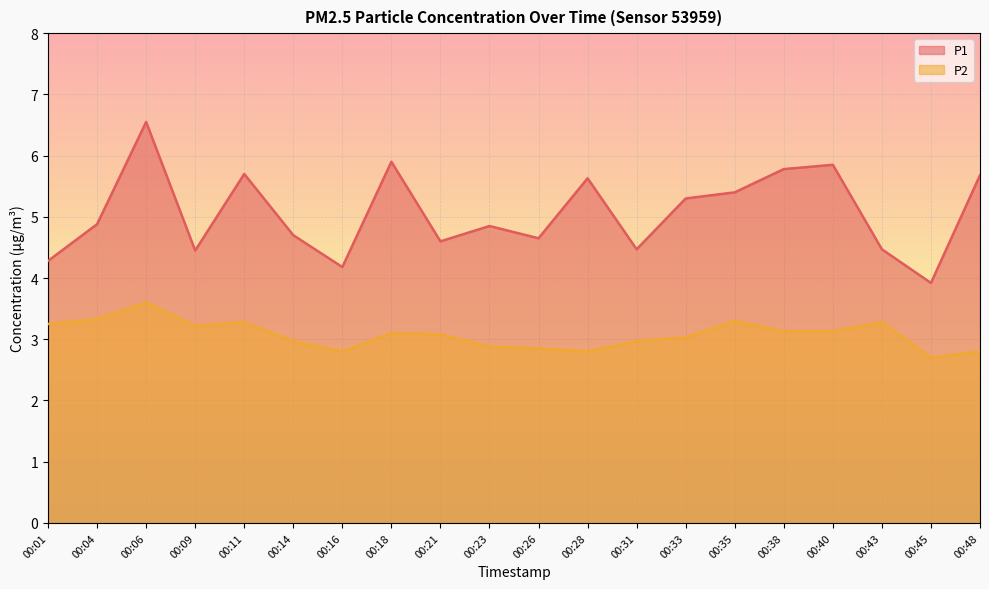

Reading right to left, transcribe all the data shown in this chart.

P1: 5.7	3.9	4.5	5.8	5.8	5.4	5.3	4.5	5.6	4.7	4.8	4.6	5.9	4.2	4.7	5.7	4.5	6.5	4.9	4.3
P2: 2.8	2.7	3.3	3.1	3.1	3.3	3.0	3.0	2.8	2.9	2.9	3.1	3.1	2.8	3.0	3.3	3.2	3.6	3.3	3.2